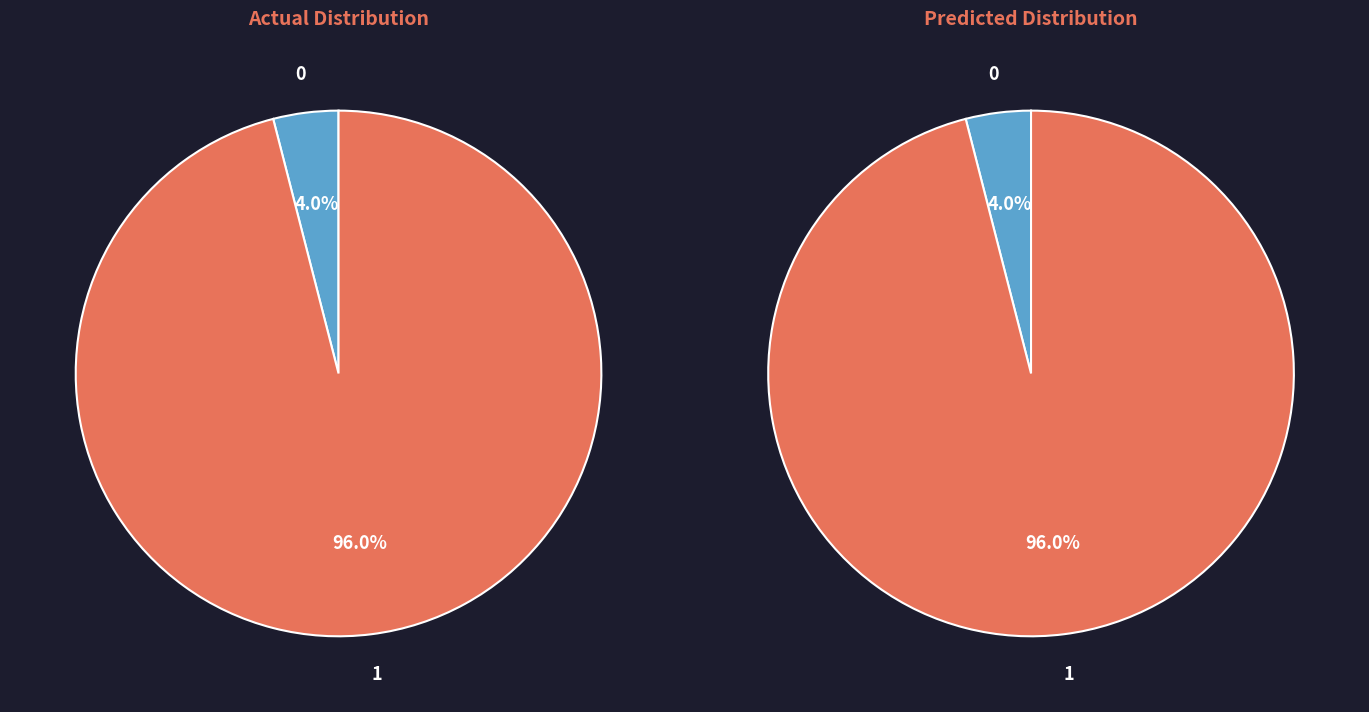

How much of the chart is everything except 0?

96.0%